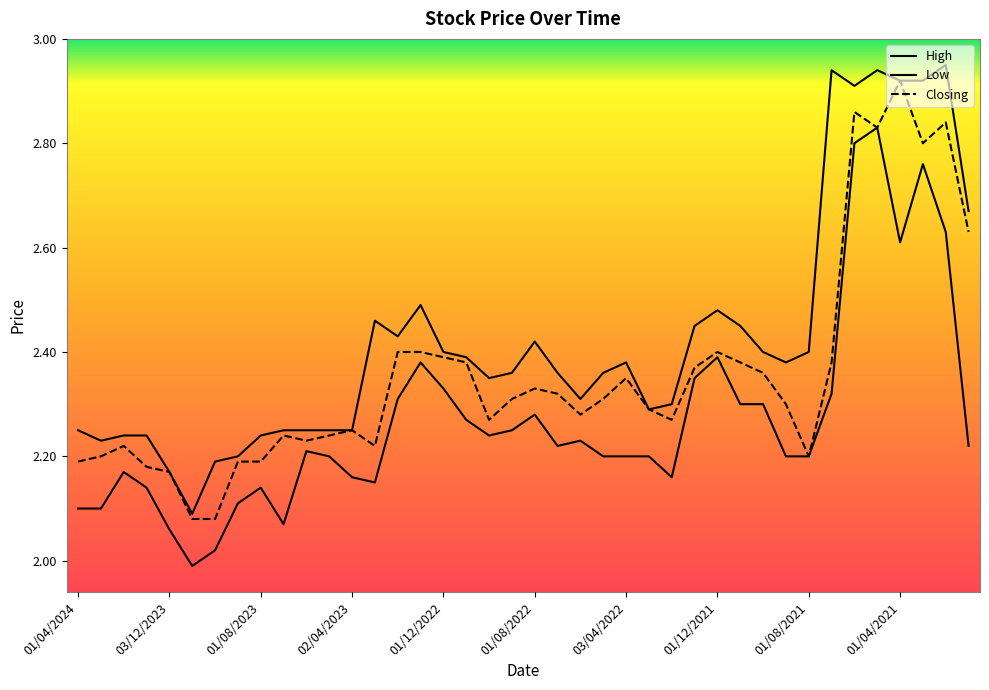

Is this an area chart (filled region under the line)?

No